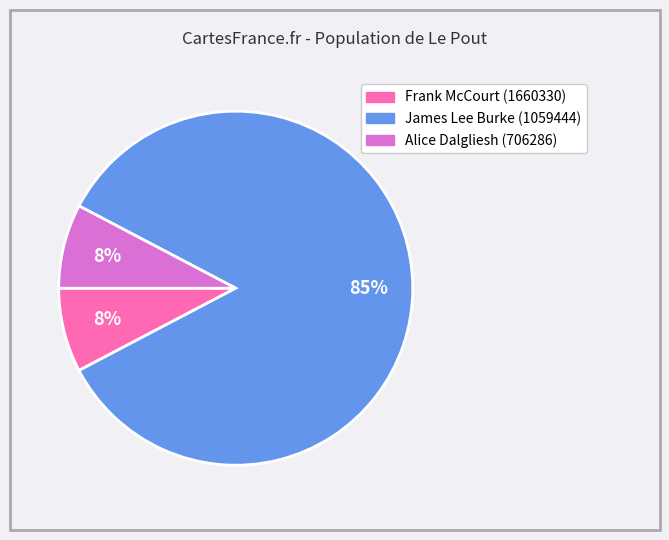

Count the number of slices in the pie.

3